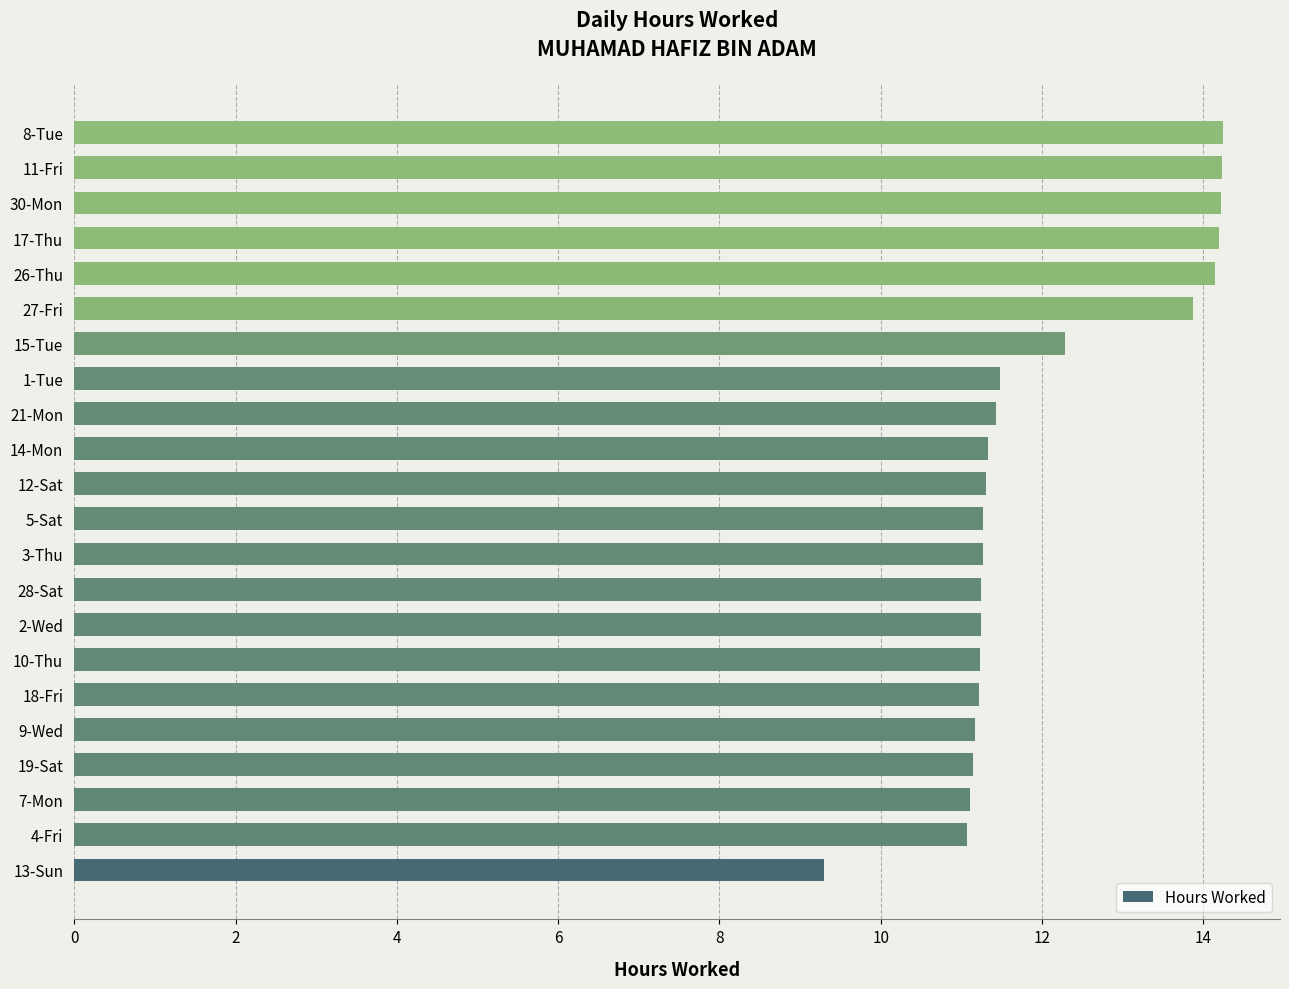

Between 3-Thu and 15-Tue, which is larger?

15-Tue